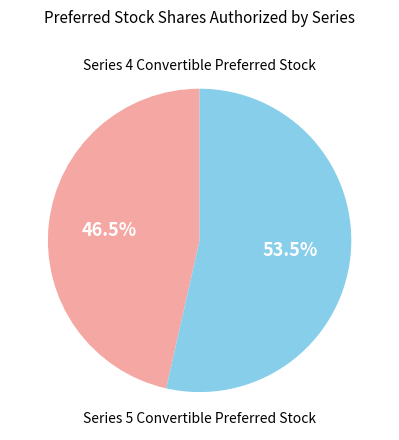

Does any single category account for the majority?

Yes